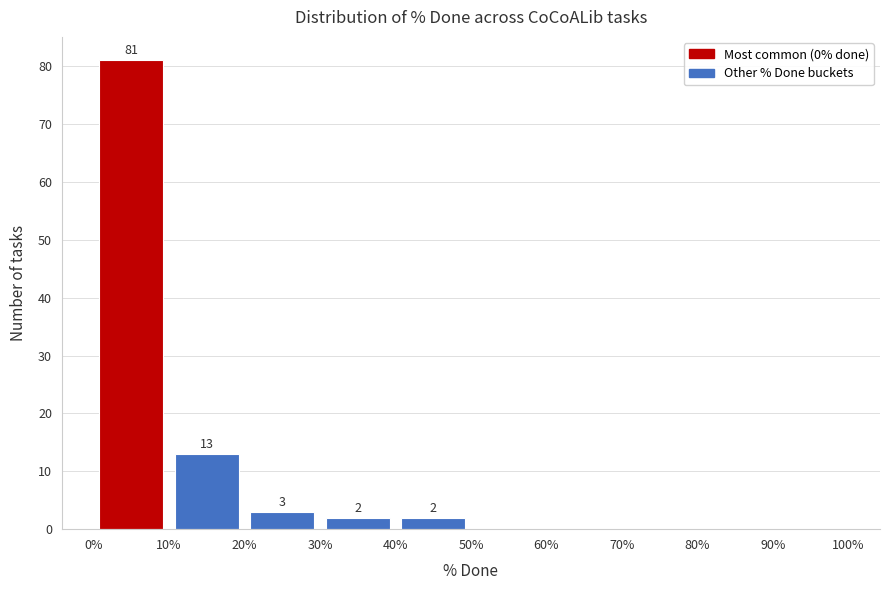

Which range on the x-axis has the tallest bar?

0% to 10%